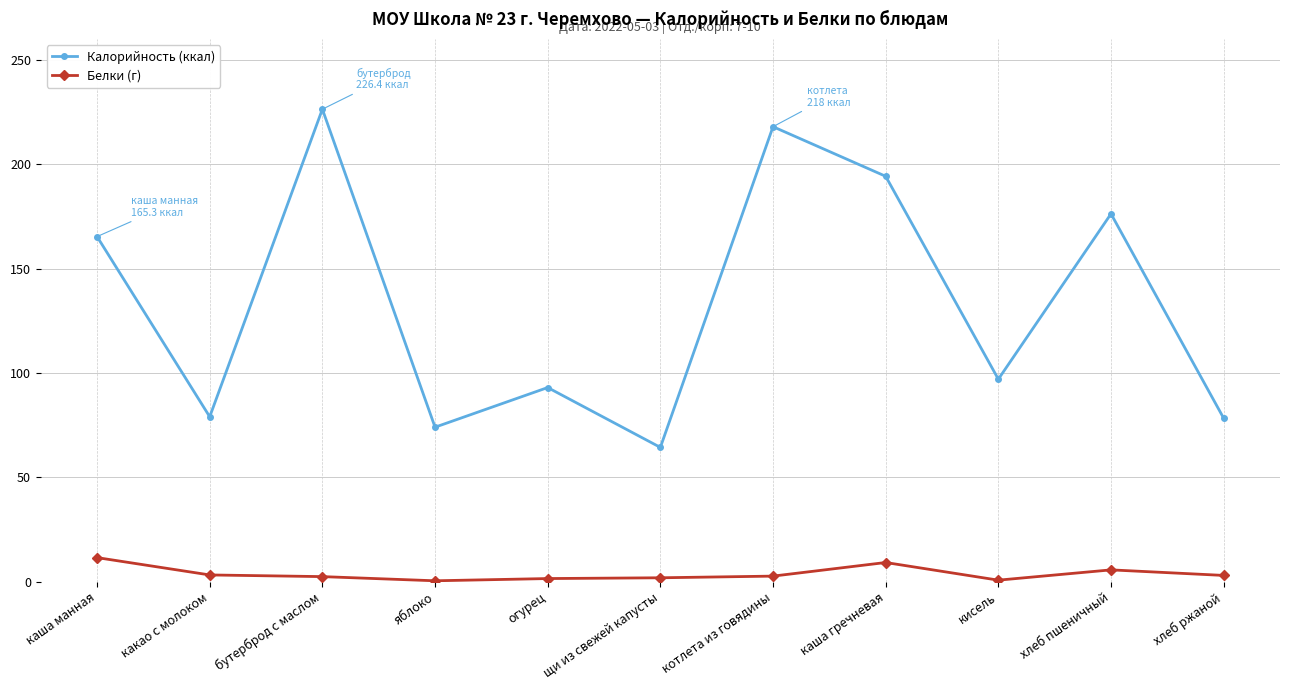

How many categories are shown in the chart?

11